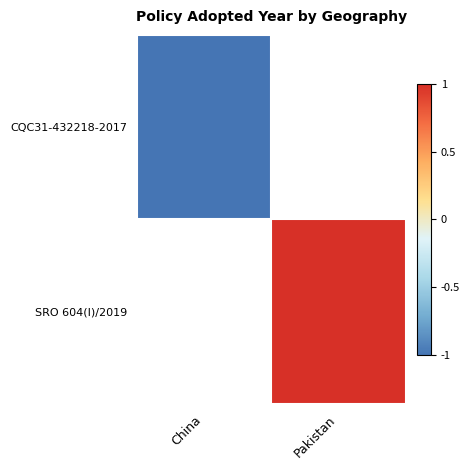

Which label corresponds to the smallest value in the chart?

China